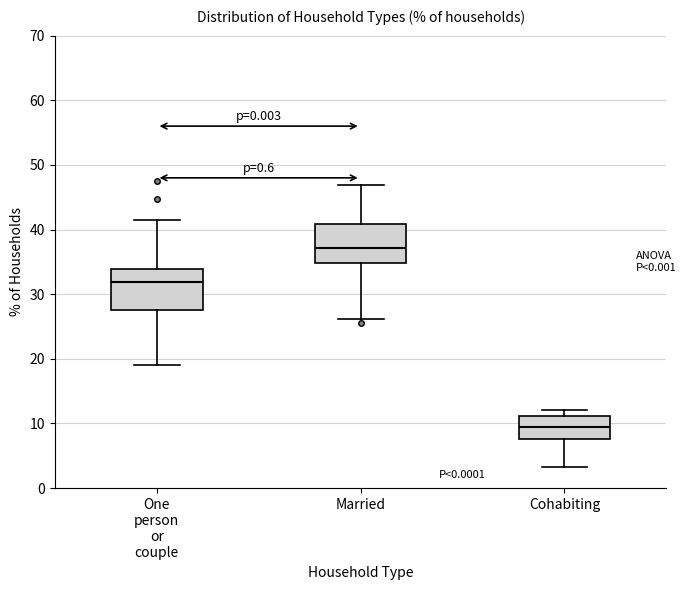

Where does the upper whisker of the box for Married end on the y-axis? The values are not printed on the chart, so give them approximately, as read against the axis.

47